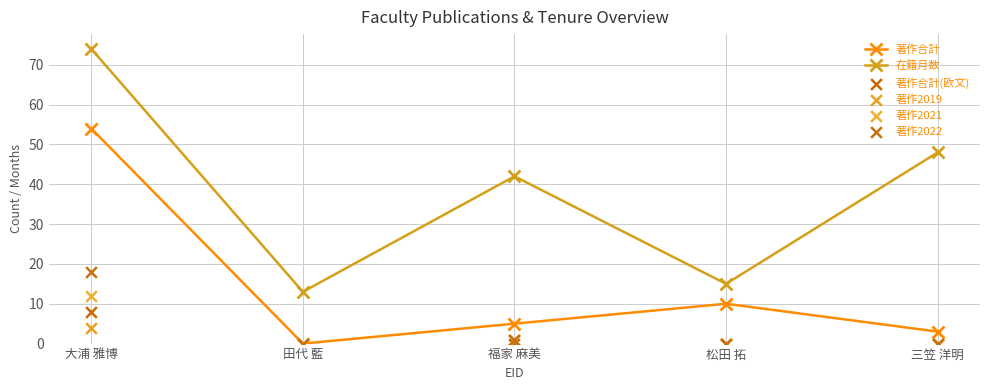

What are all the series names shown in the legend?

著作合計, 在籍月数, 著作合計(欧文), 著作2019, 著作2021, 著作2022